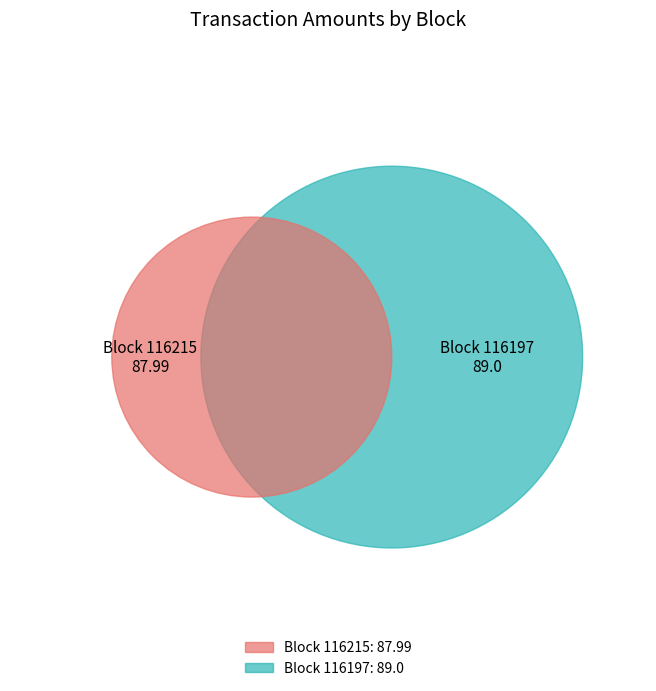

How many slices are in this pie chart?

2